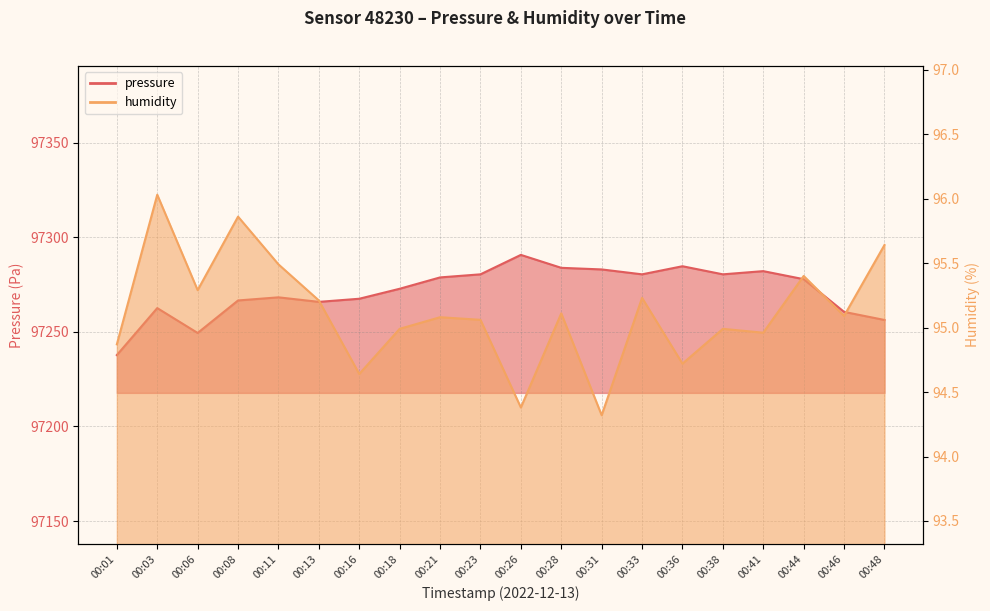

What is the approximate value of pressure at 00:33?

97280.4